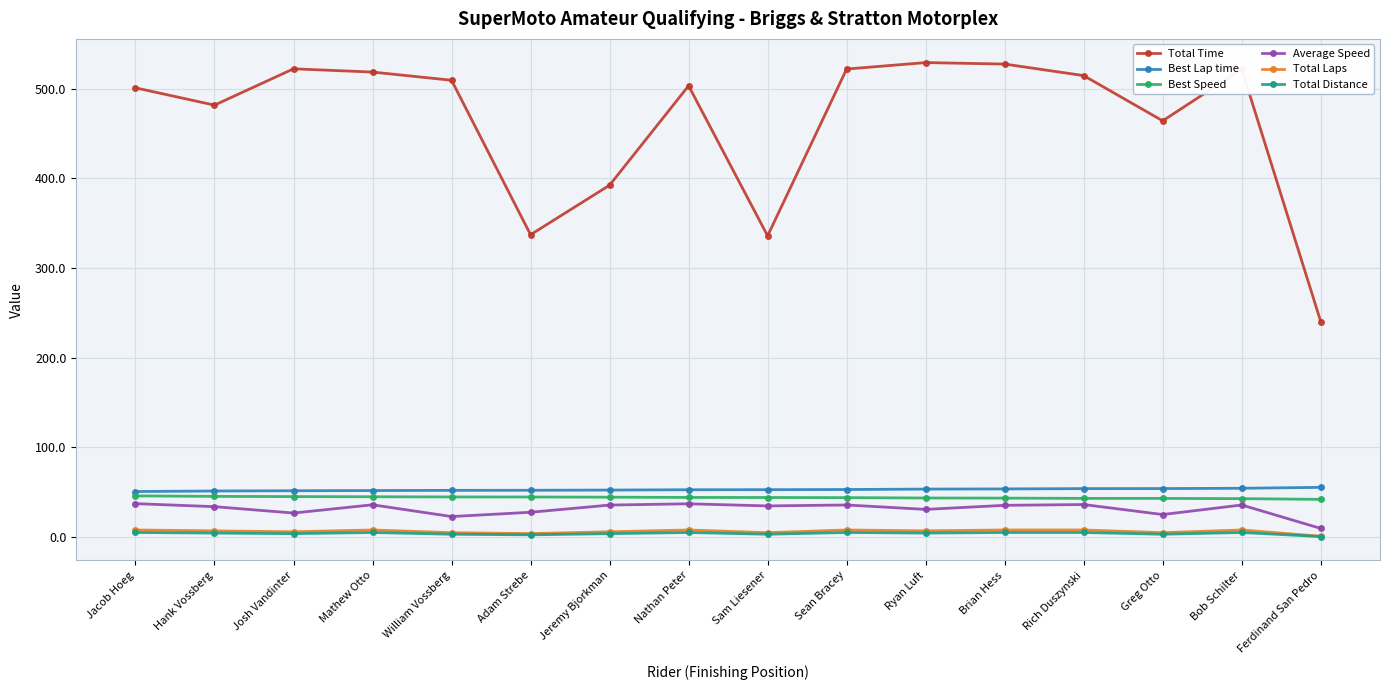

True or false: Total Time and Average Speed cross at least once.

False